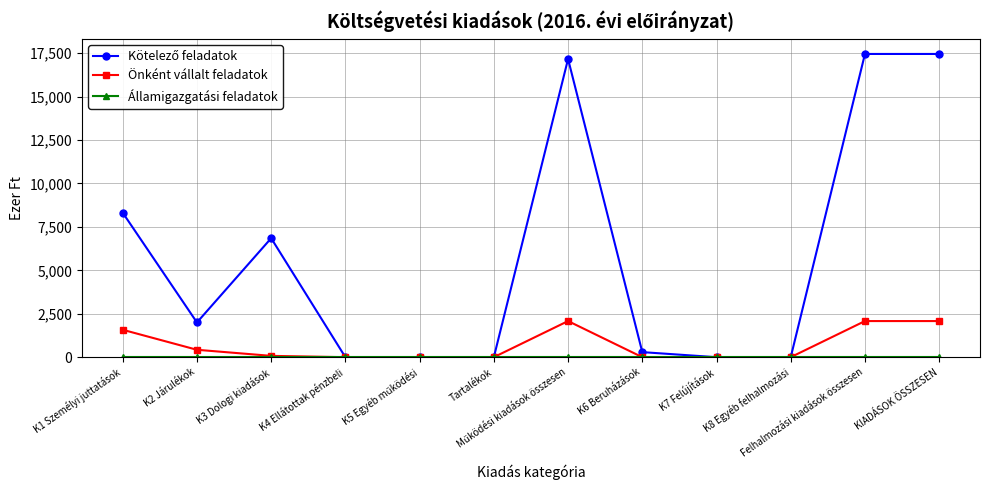

What is the label of the 1st point from the left?

K1 Személyi juttatások